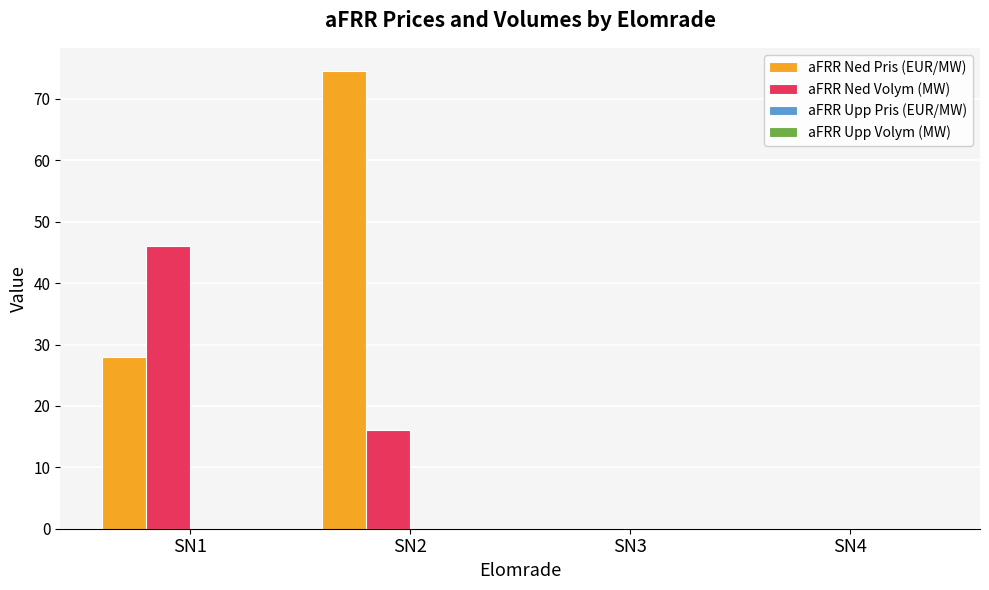

How many groups of bars are there?

4